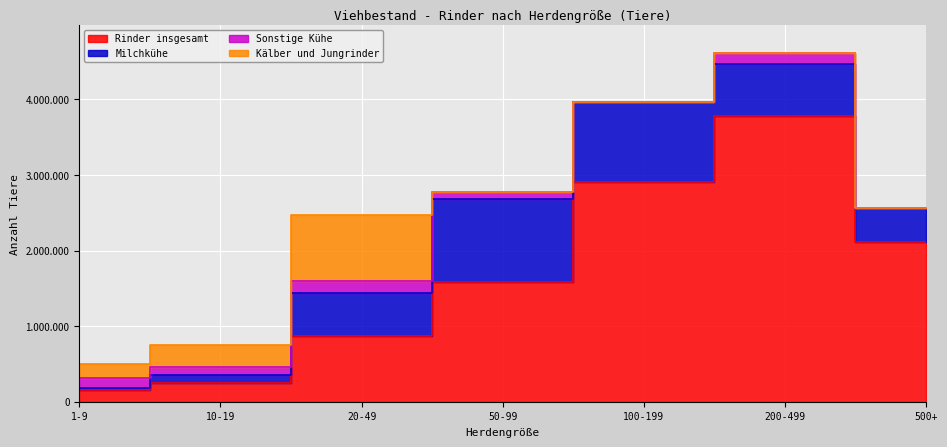

Rank the series by their maximum value, from lowest to highest.

Sonstige Kühe, Kälber und Jungrinder, Milchkühe, Rinder insgesamt